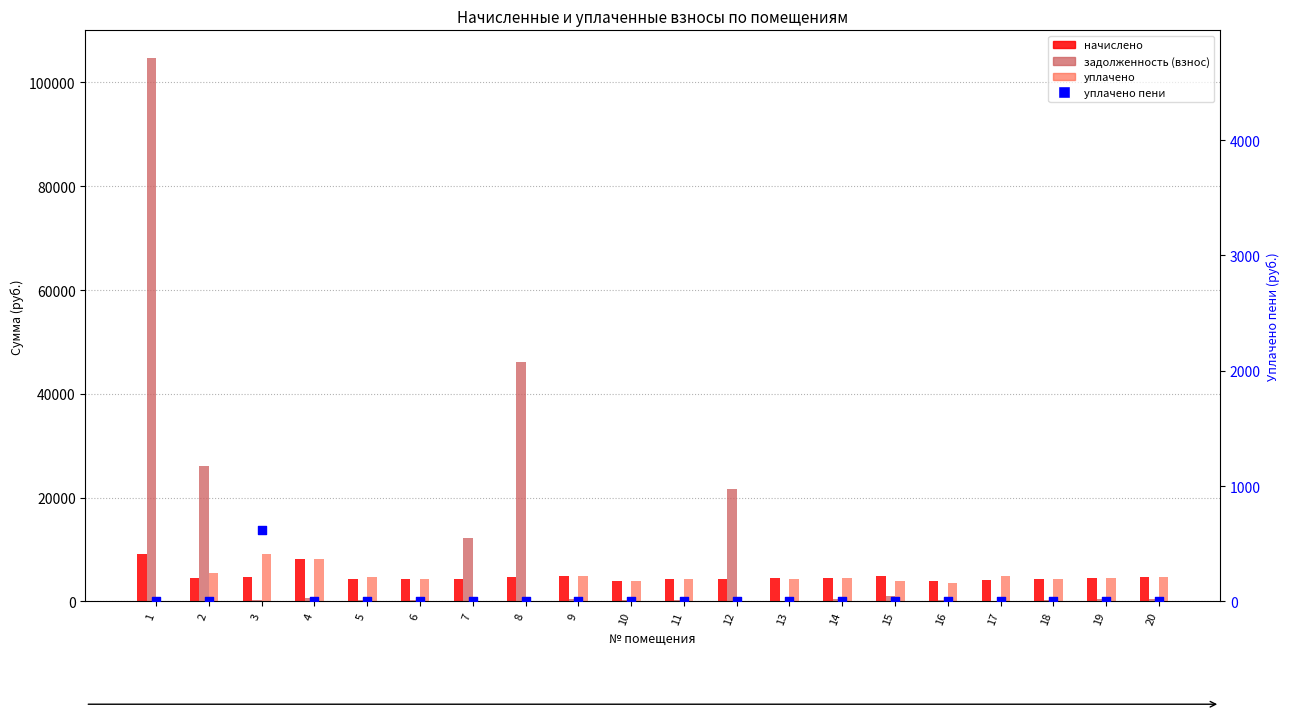

At how many categories does at least one series exceed 97006?

1